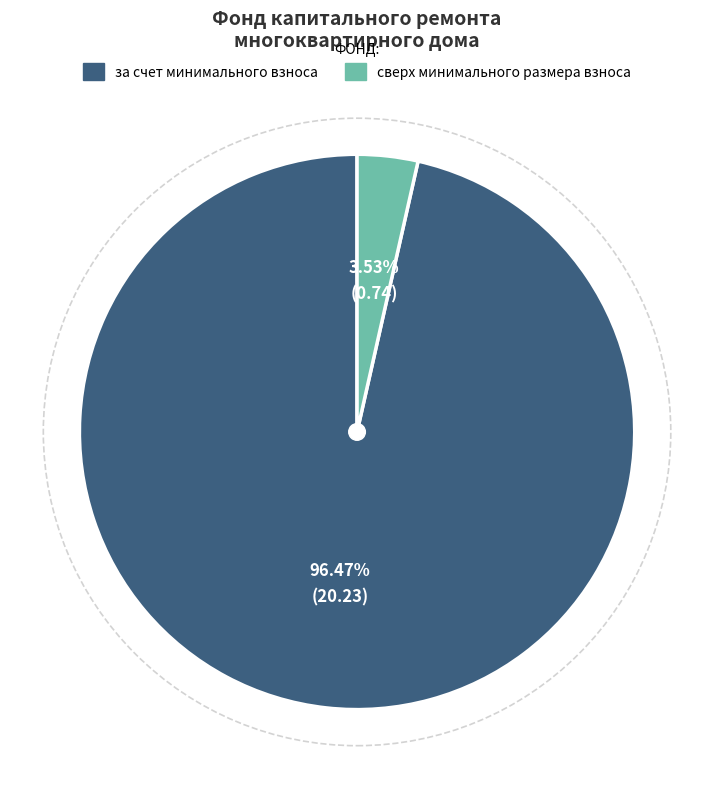

True or false: сверх минимального размера взноса accounts for 4% of the total.

True